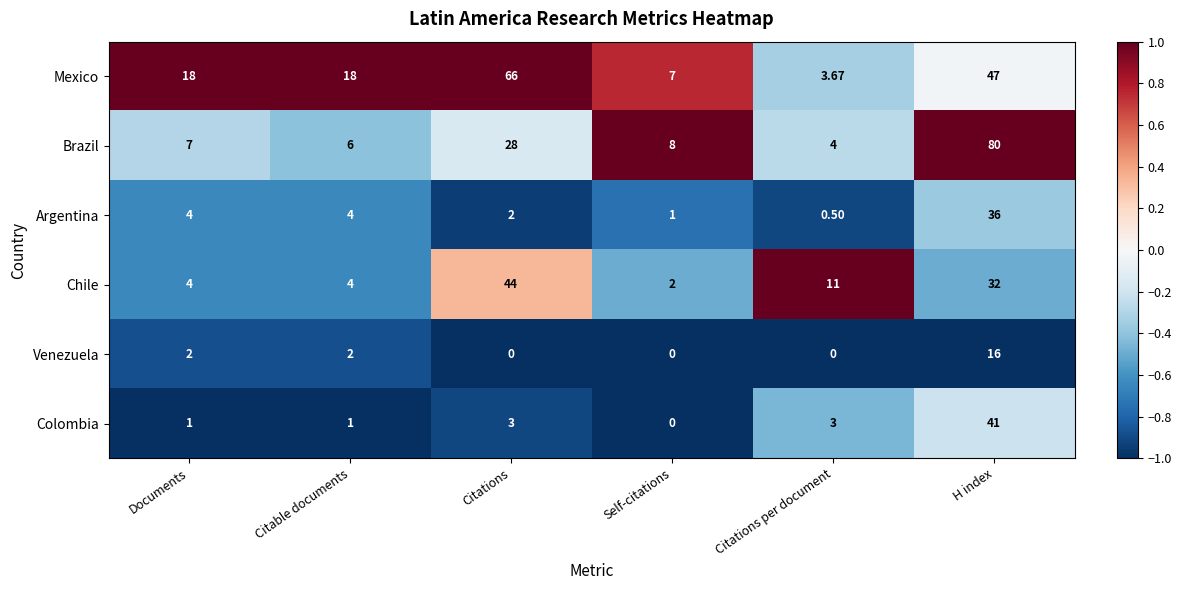

Between Citable documents and Citations per document, which series saw the biggest shift?

Mexico